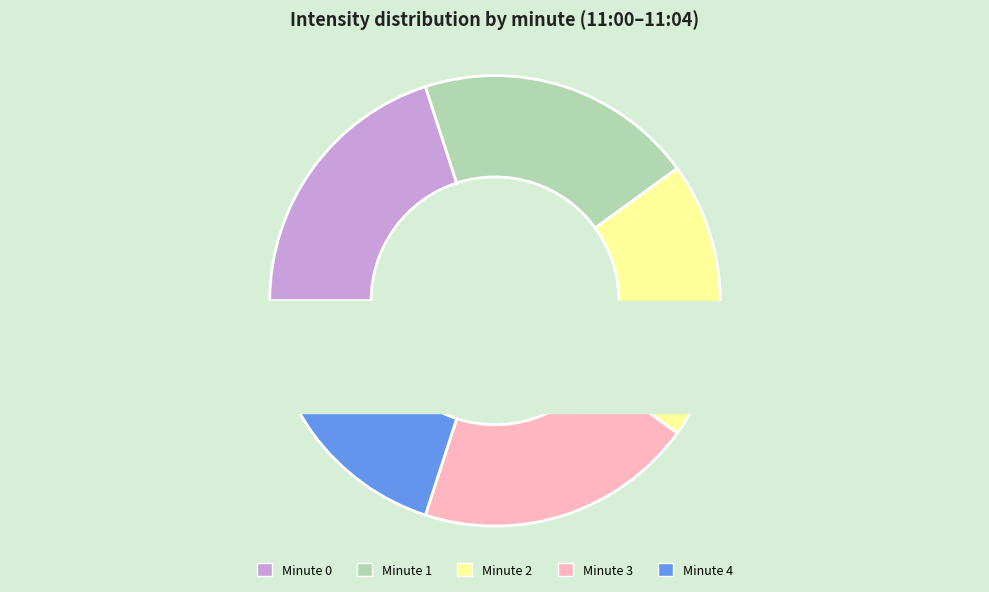

Is it true that 2 is 26% of the pie?

False